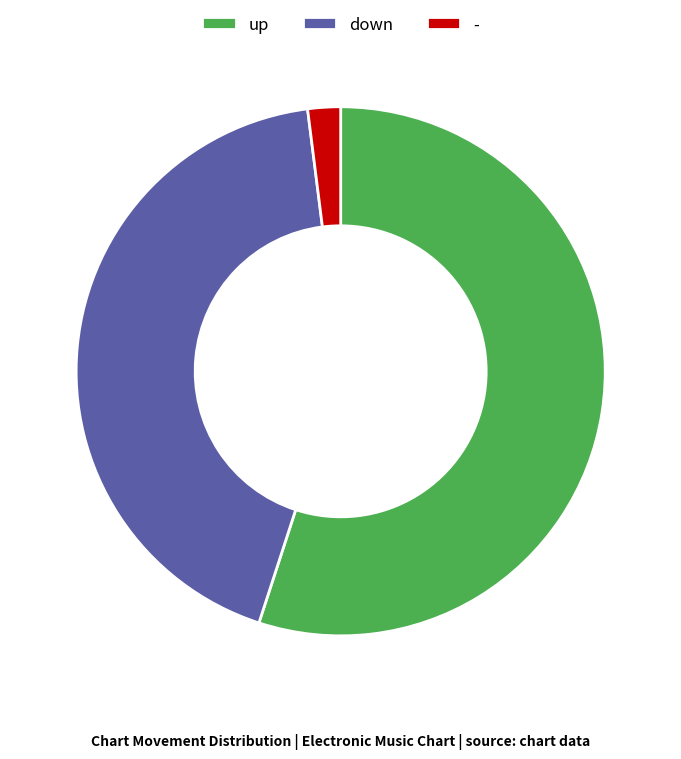

What is the ratio of the value at down to the value at up?

0.8